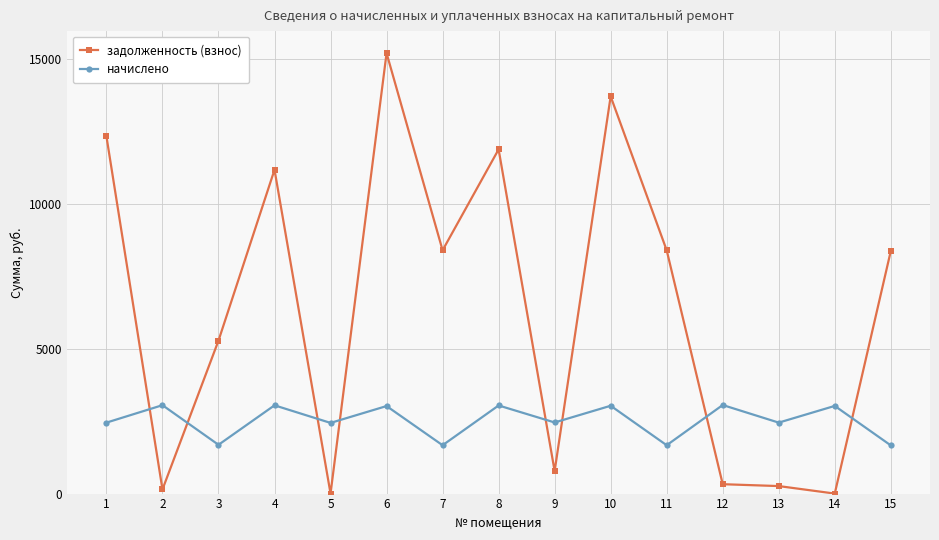

Does the chart display data point markers on the line(s)?

Yes